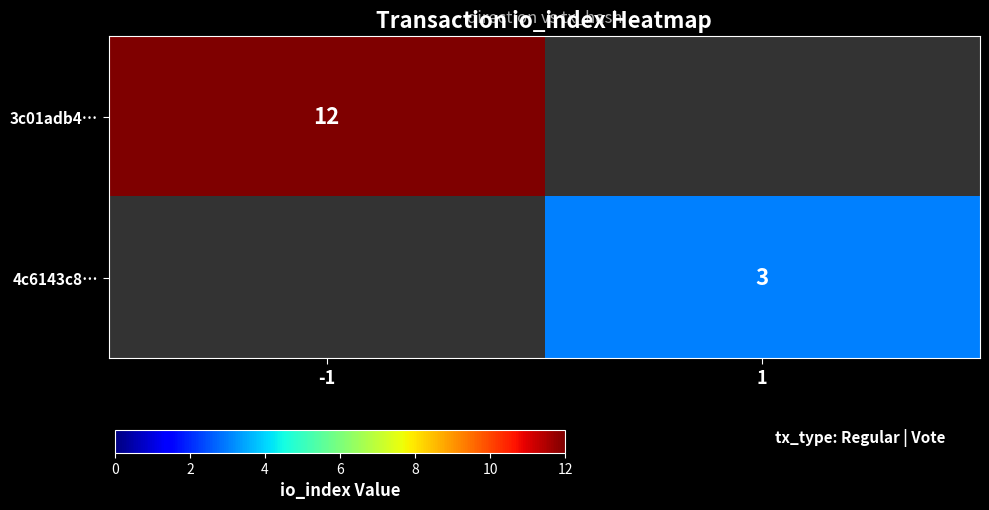

True or false: 4c6143c8… has a value of 2 at 1.

False